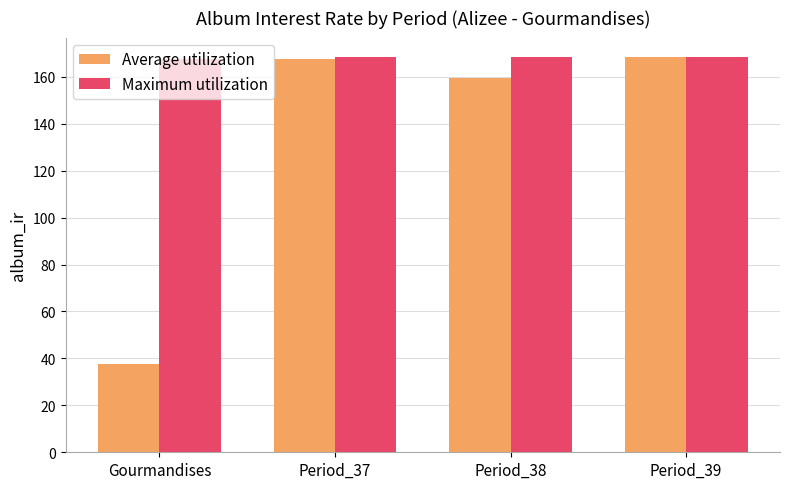

What is the value of the Maximum utilization bar at the 2nd from the left?

168.3